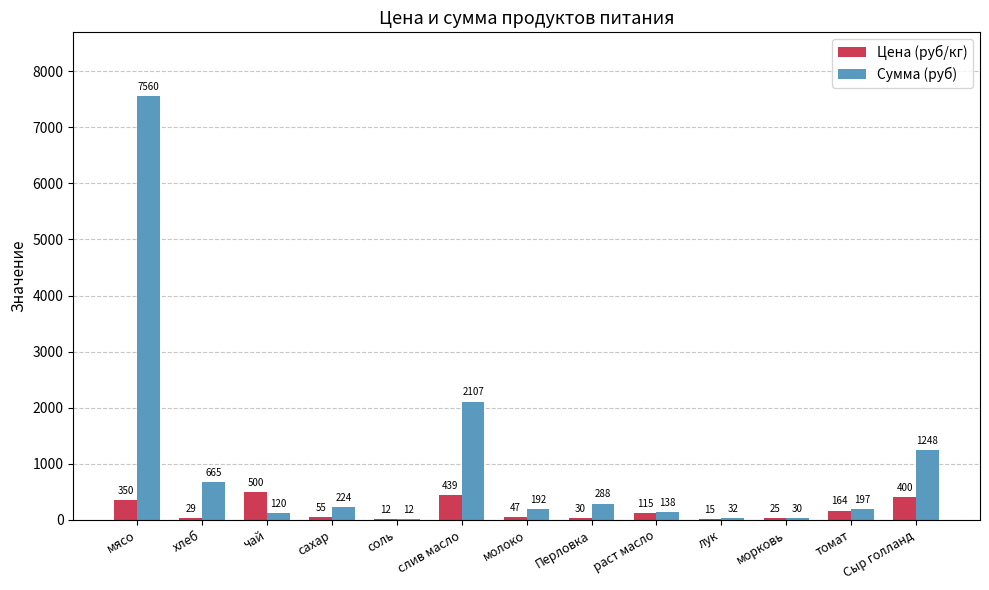

What is the total value across all series at морковь?

55.0